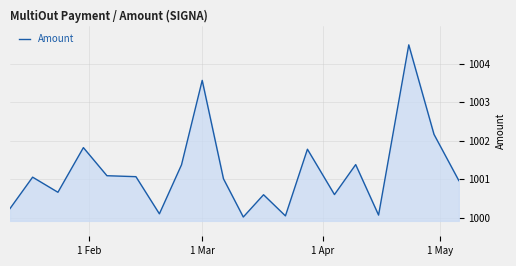

What is the difference between the maximum and minimum values?

4.5